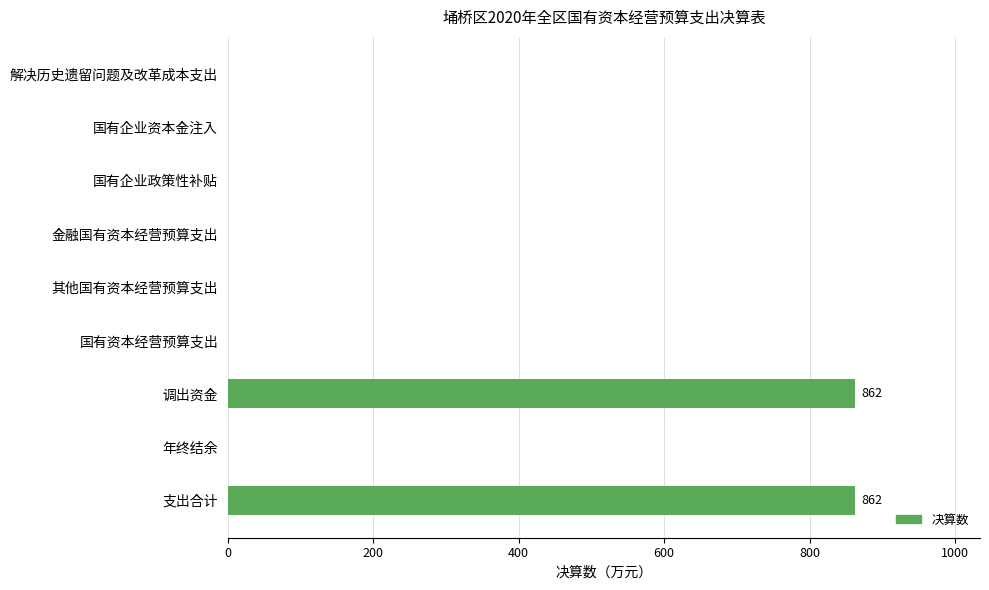

Reading bottom to top, transcribe all the data shown in this chart.

支出合计=862	年终结余=0	调出资金=862	国有资本经营预算支出=0	其他国有资本经营预算支出=0	金融国有资本经营预算支出=0	国有企业政策性补贴=0	国有企业资本金注入=0	解决历史遗留问题及改革成本支出=0